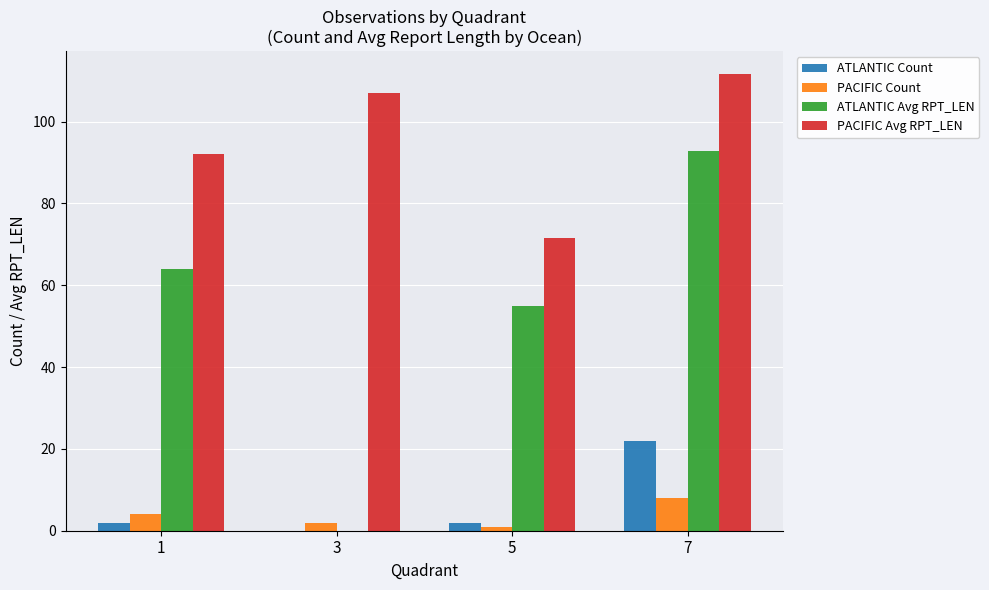

Which series changed the most between 1 and 5?

PACIFIC Avg RPT_LEN